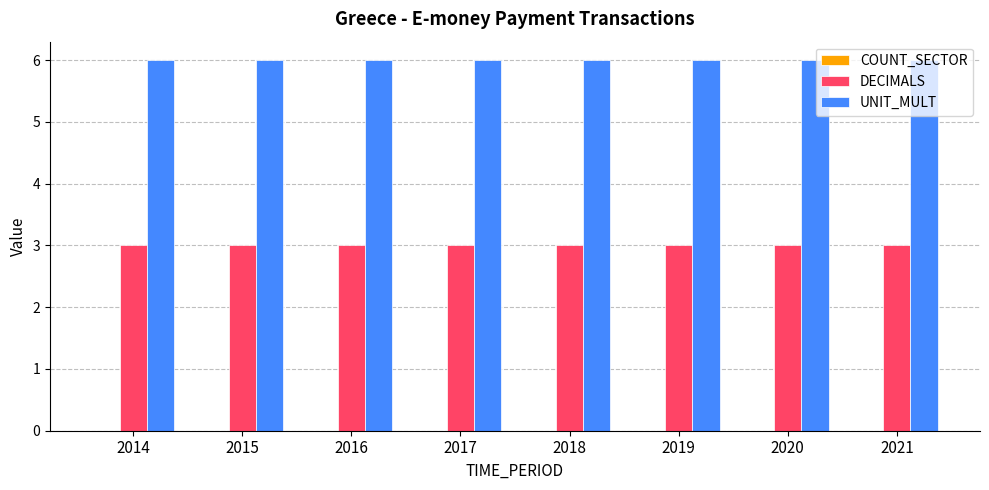

At 2015, list the series in order from smallest to largest.

DECIMALS, UNIT_MULT